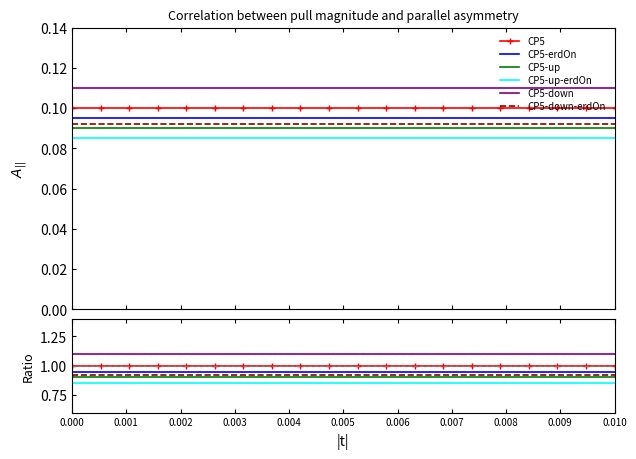

What is the value of the CP5-down-erdOn point at the 2nd from the left?

0.9